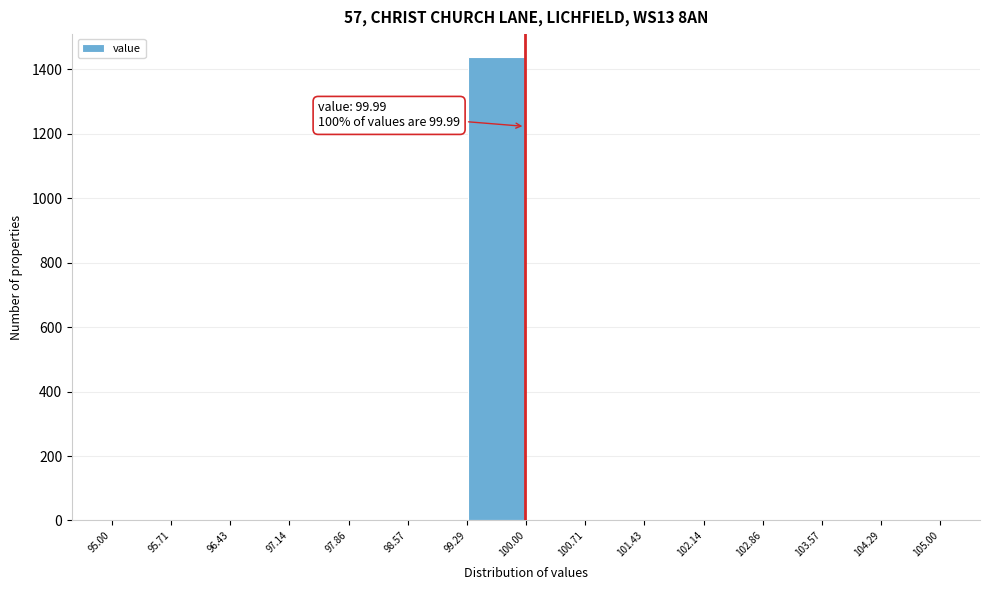

Over which range of the x-axis is the bar tallest?

99.29 to 100.00